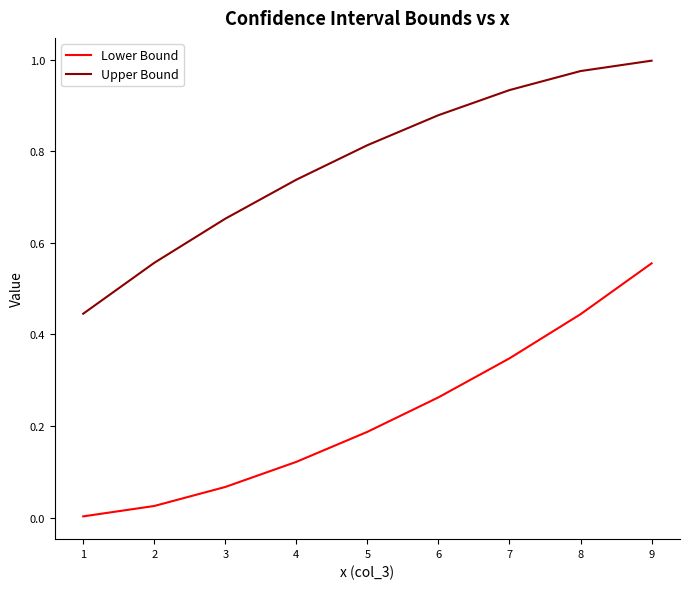

At which category does the chart reach its peak across all series?

9